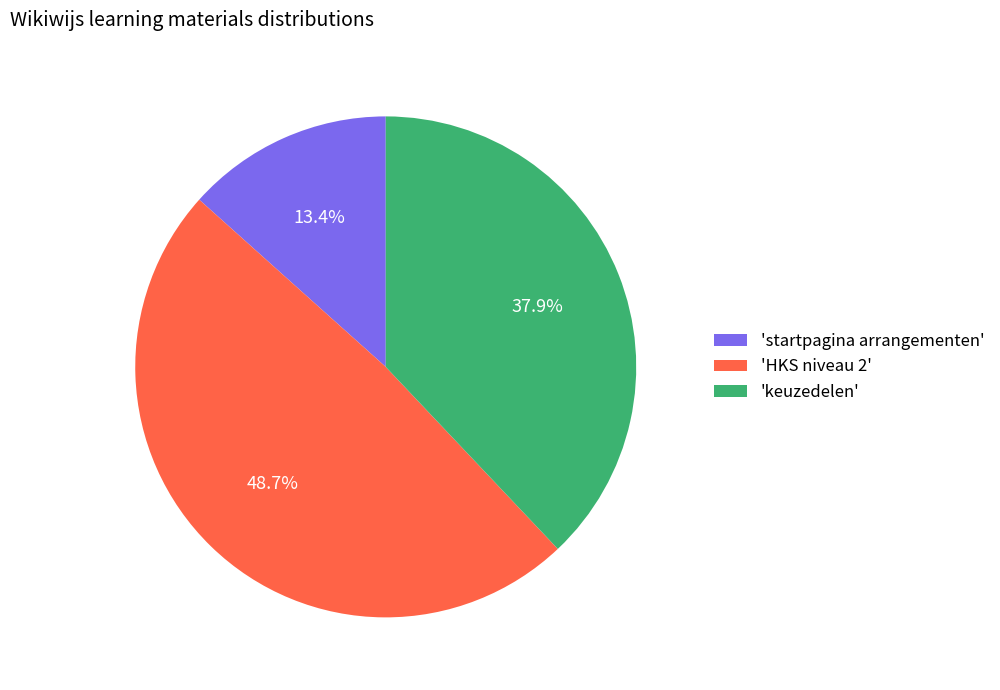

Does 'keuzedelen' account for over 50% of the chart?

No